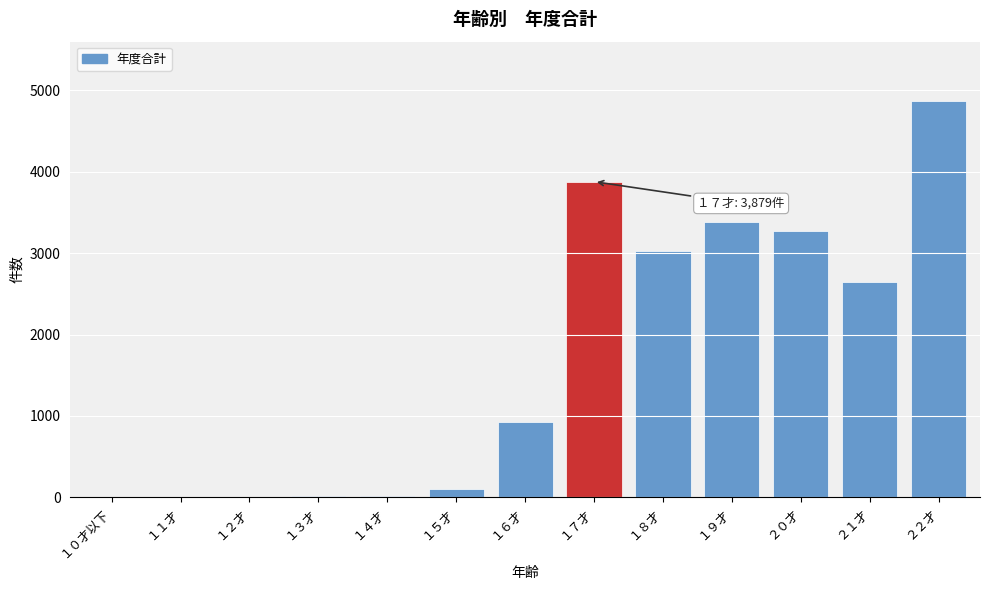

What is the greatest value displayed?

4869